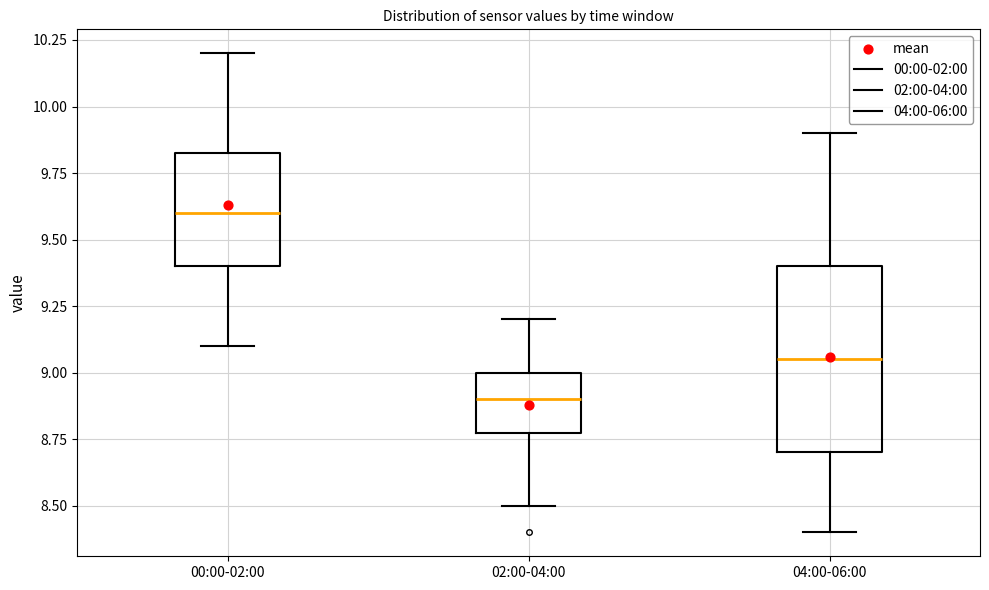

Where is the lower edge of the box for 02:00-04:00 on the y-axis? The values are not printed on the chart, so give them approximately, as read against the axis.

8.80